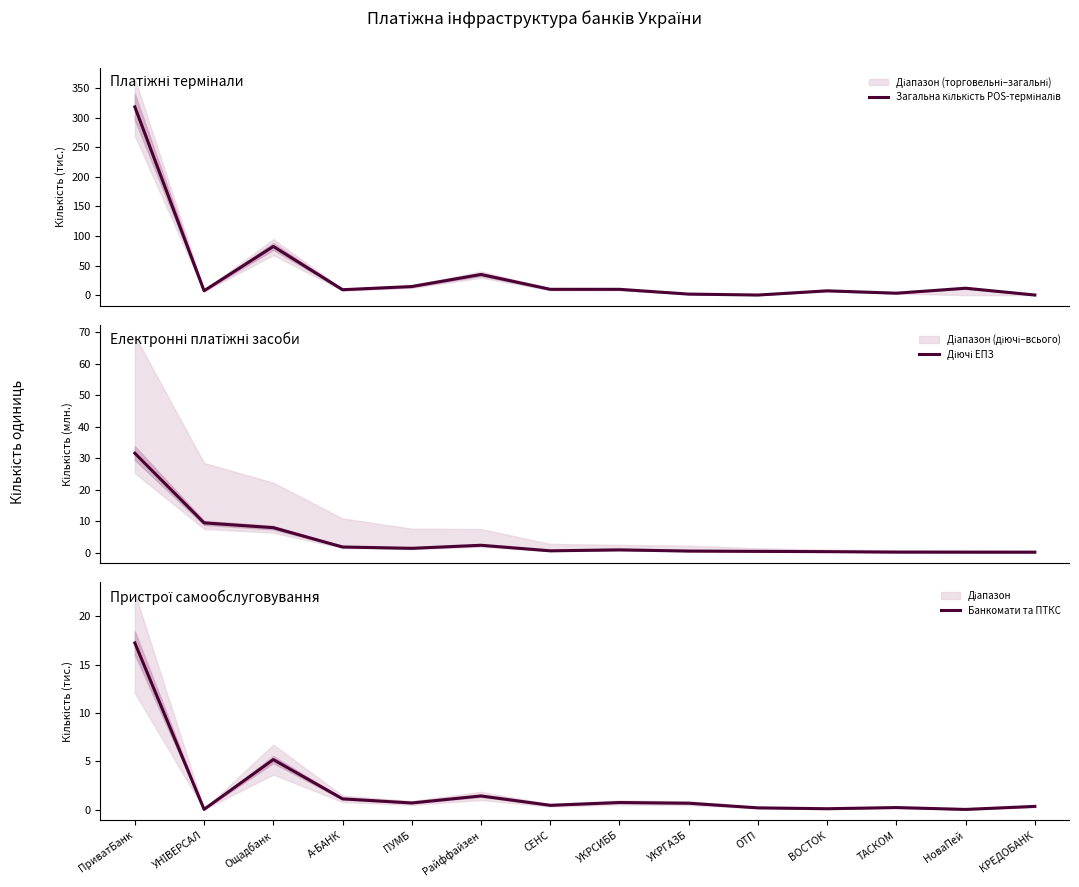

Count the number of categories in the chart.

14